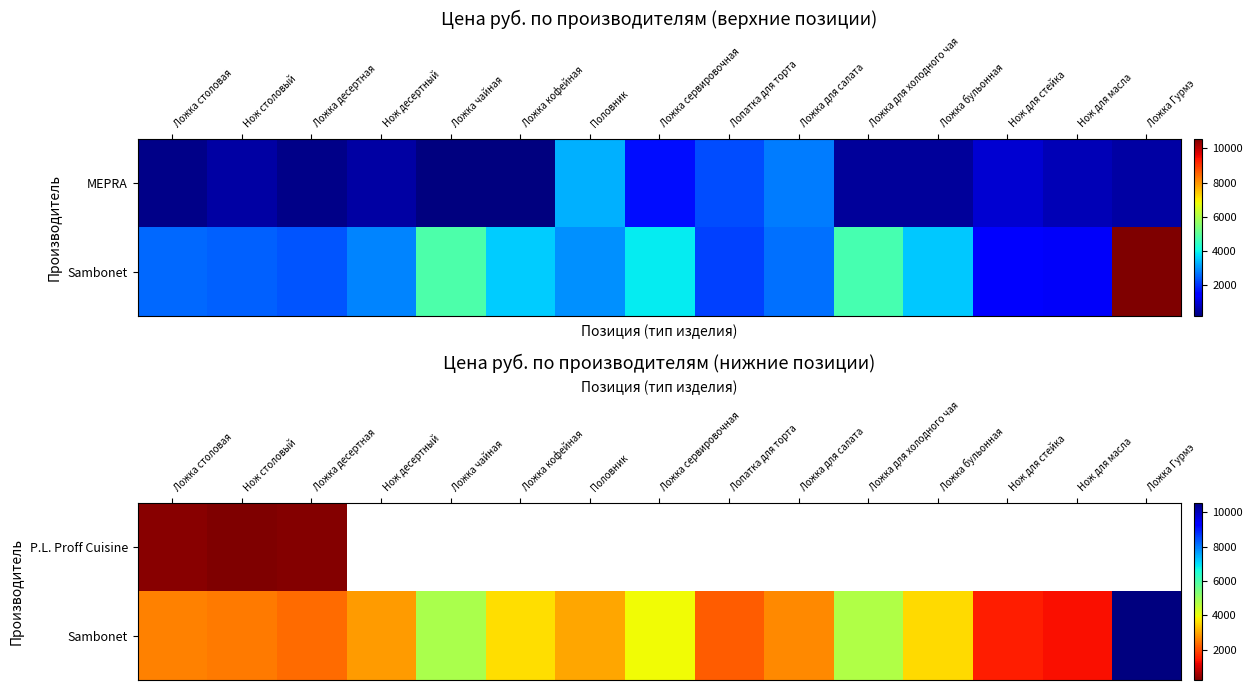

List the series in order of their overall mean, highest first.

P.L. Proff Cuisine, Sambonet